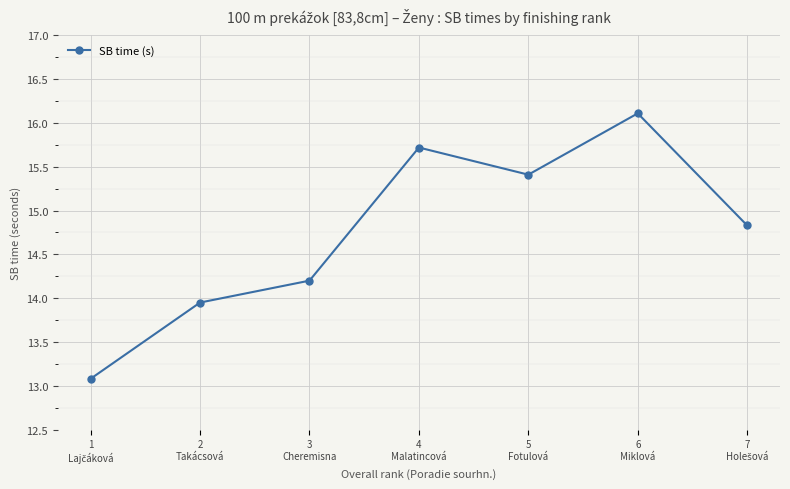

What is the average value?

14.8